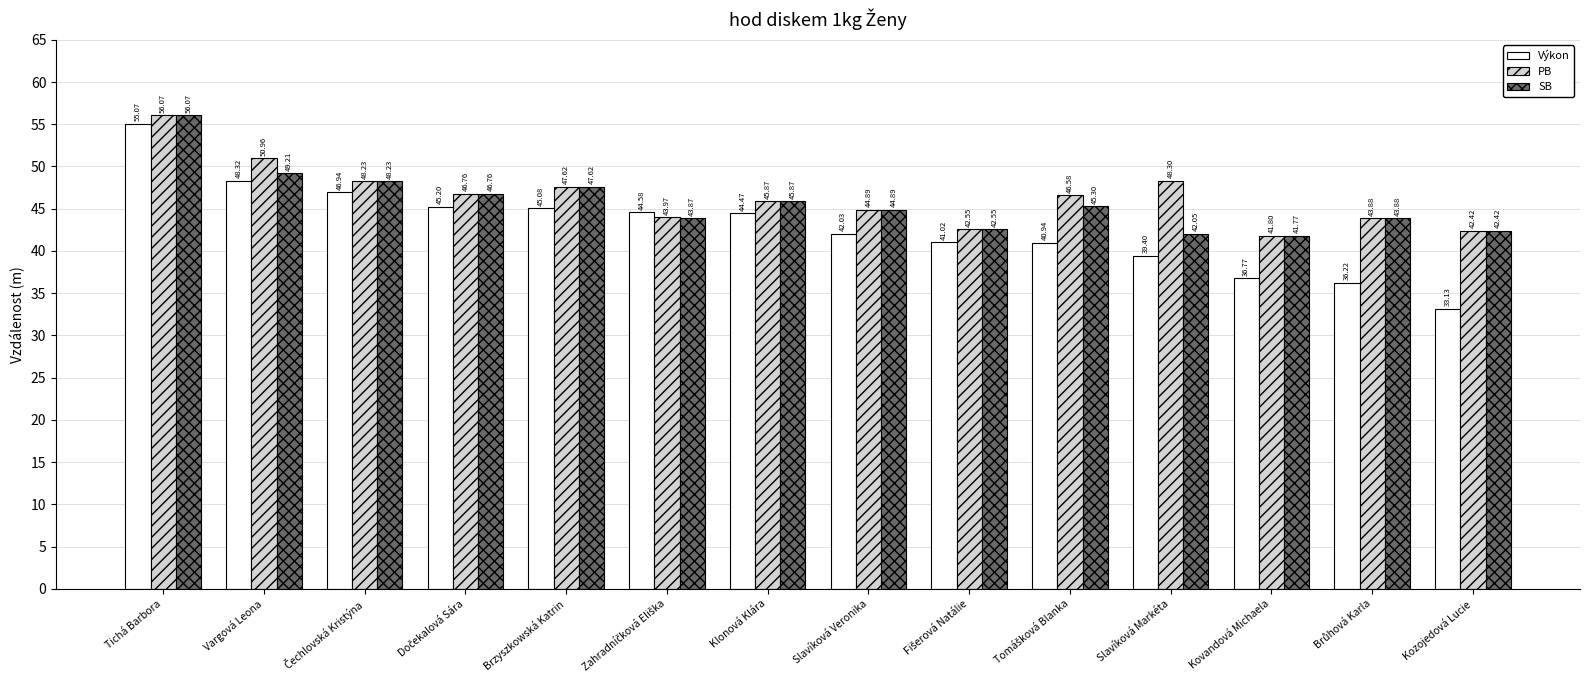

What is the value of the Výkon bar at the 12th from the left?

36.8